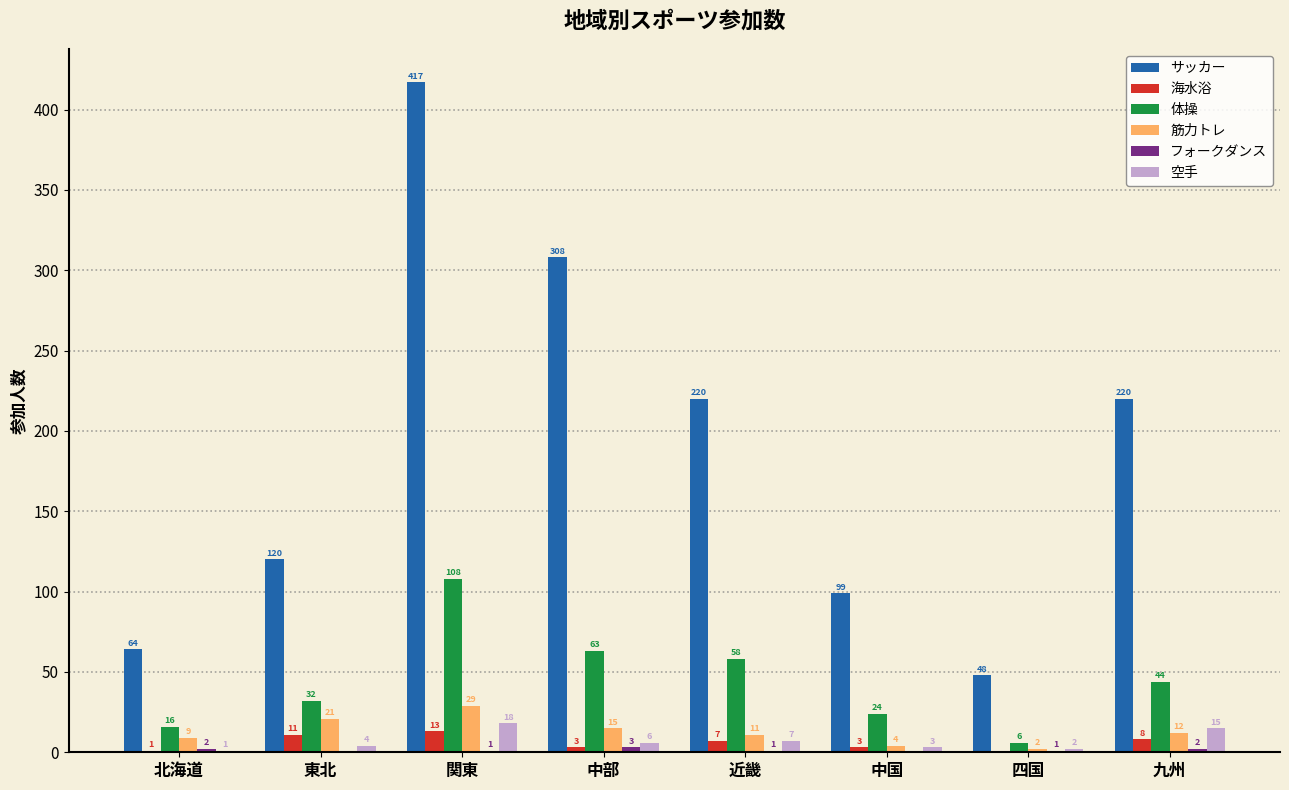

Which series changed the most between 中国 and 九州?

サッカー